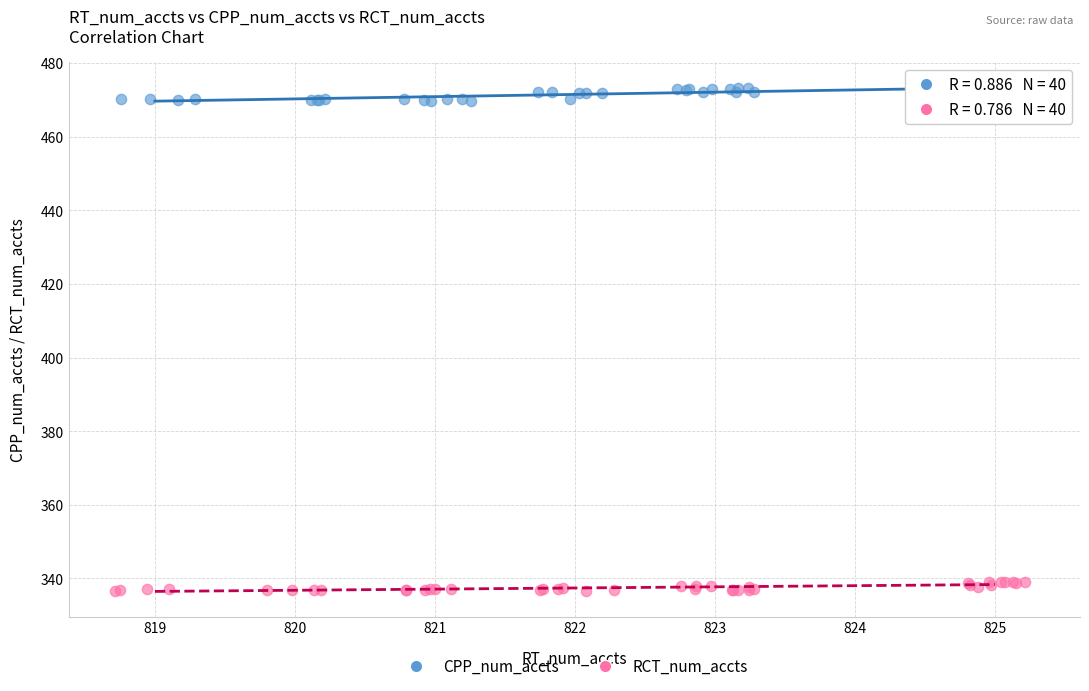

Which series reaches the minimum Y coordinate?

RCT_num_accts